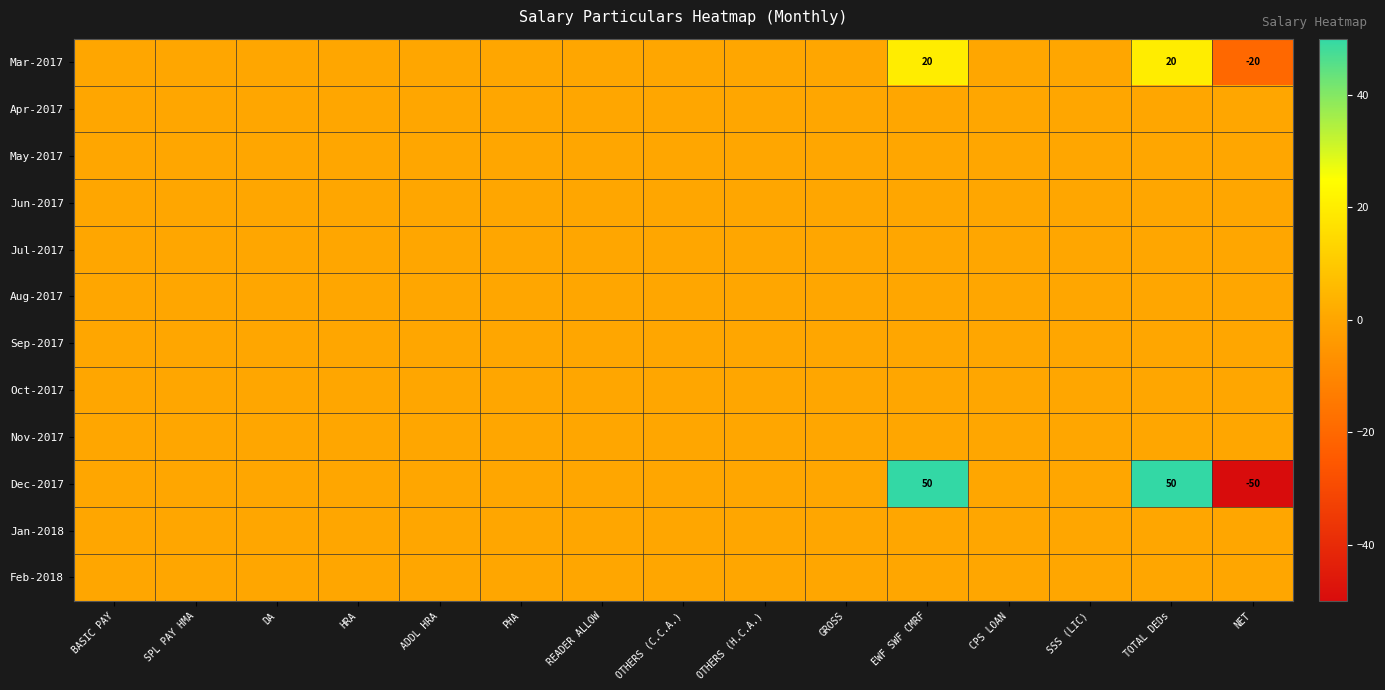

What is the minimum value shown in the chart?

-50